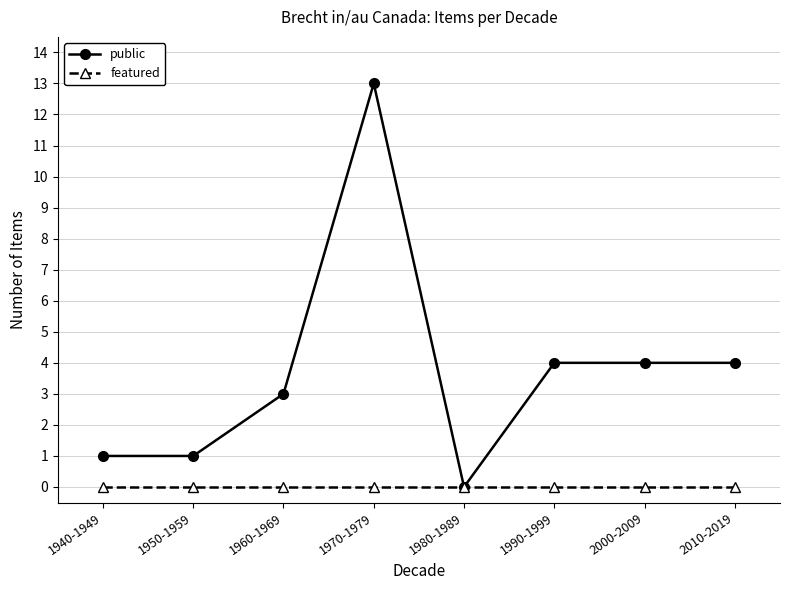

At which label does public first exceed 4?

1970-1979